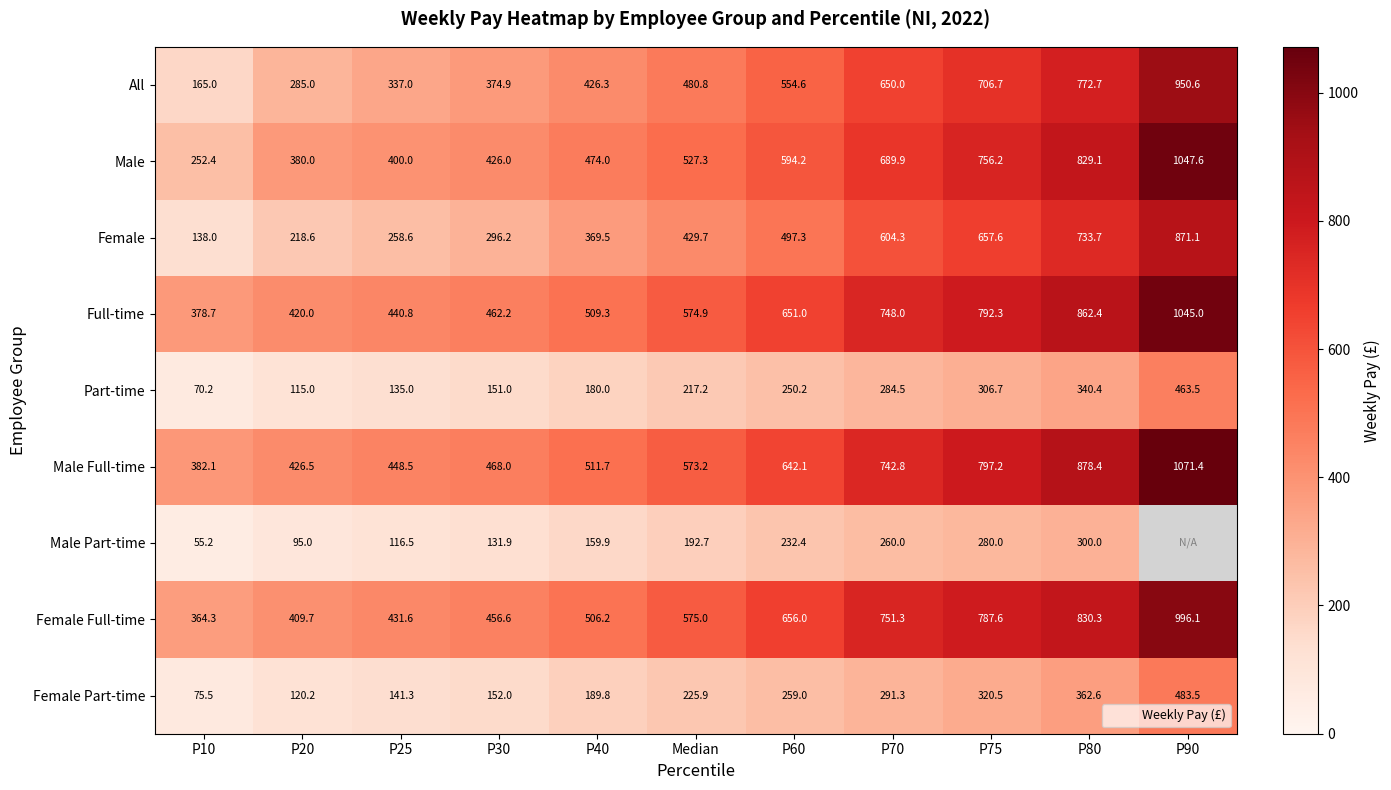

True or false: Male Full-time has a value of 201.5 at P10.

False